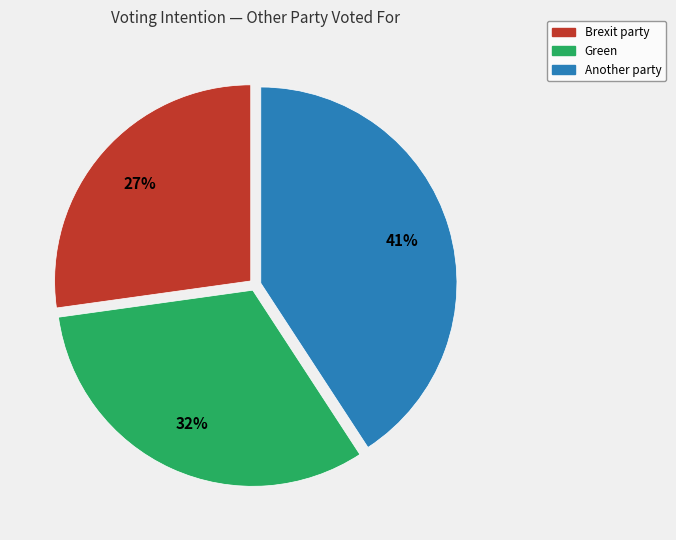

What percentage is the Another party slice, to the nearest percent?

41%